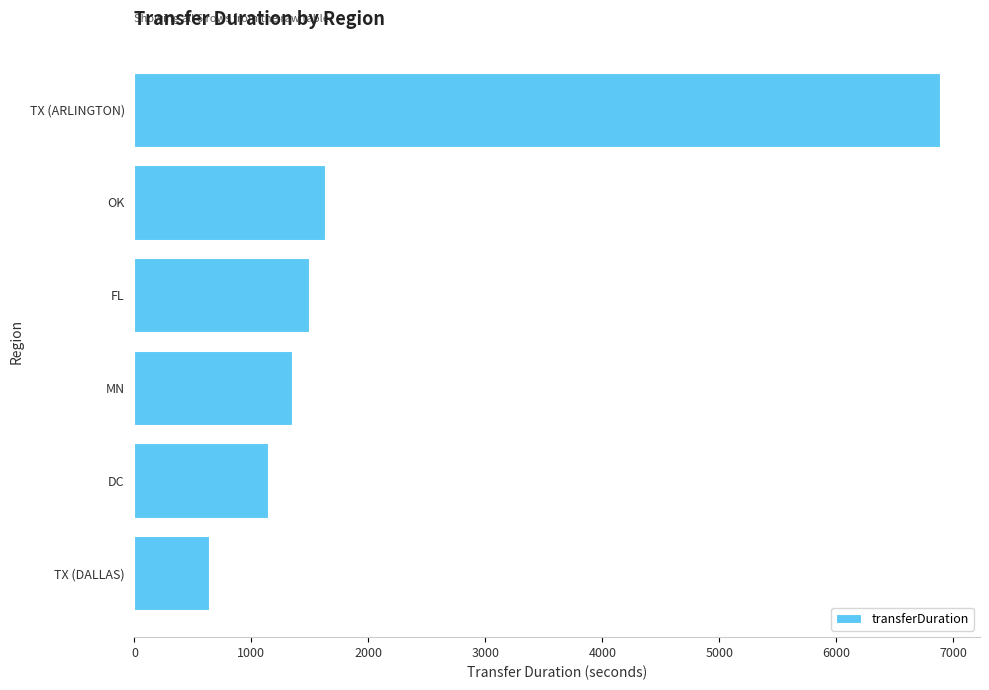

Which category has the lowest value across all series?

TX (DALLAS)